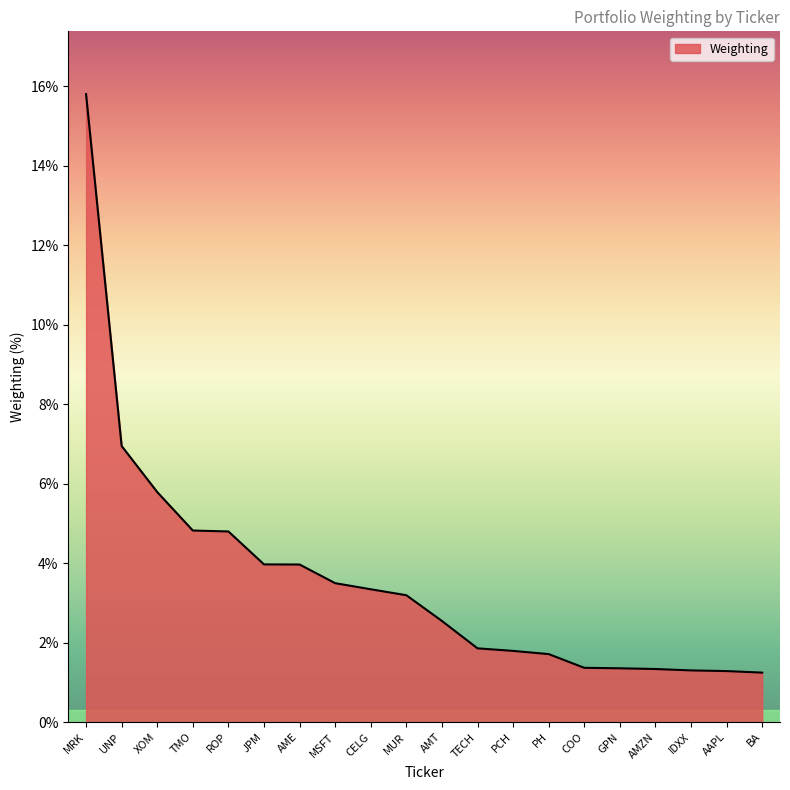

How many lines are shown in the chart?

1